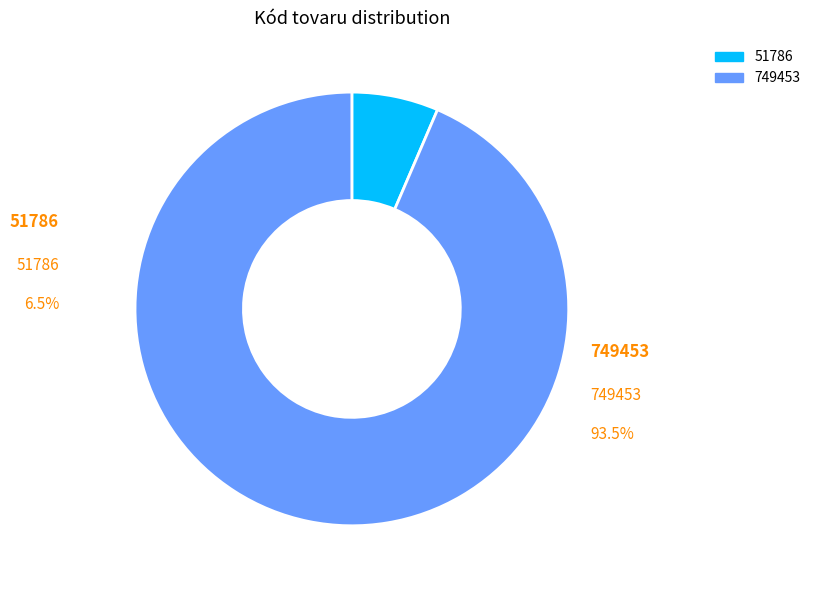

To the nearest percent, what portion does 51786 represent?

6%